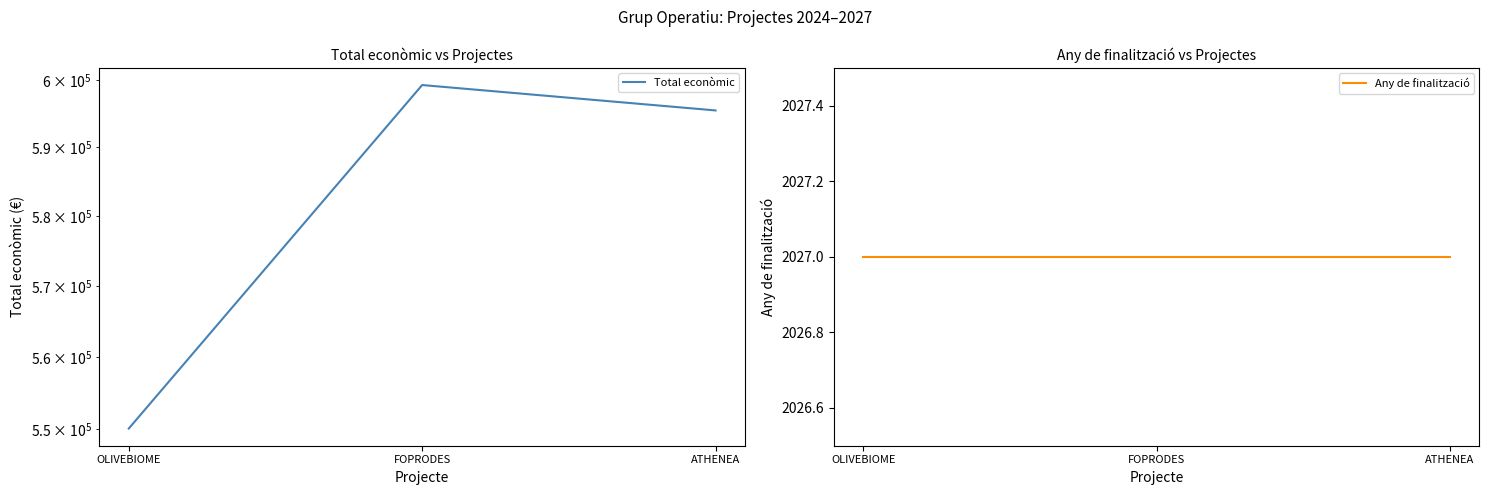

Between ATHENEA and FOPRODES, which is larger?

FOPRODES